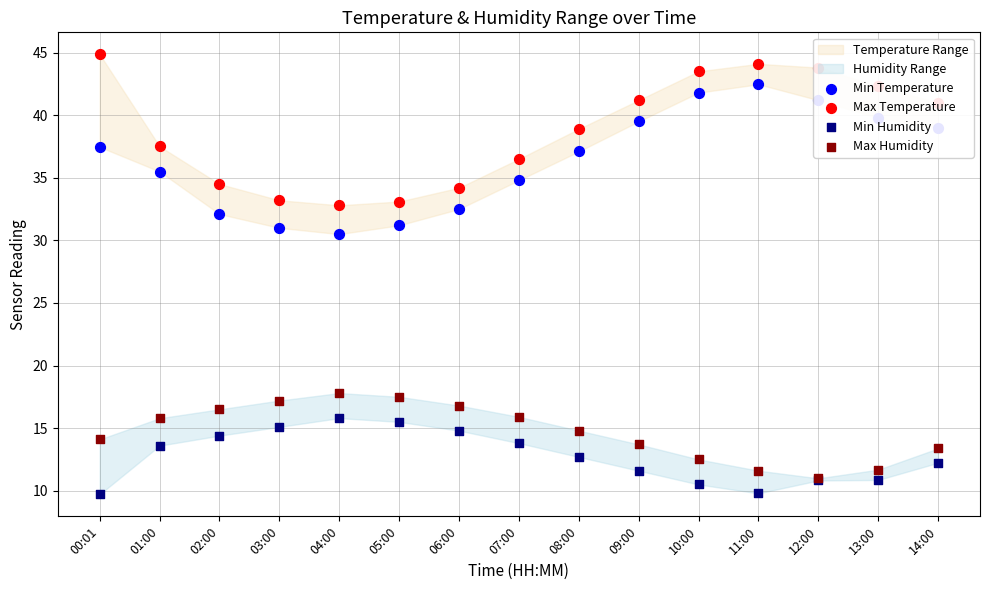

Is the value of Min Humidity at 03:00 greater than the value of Max Temperature at 01:00?

No